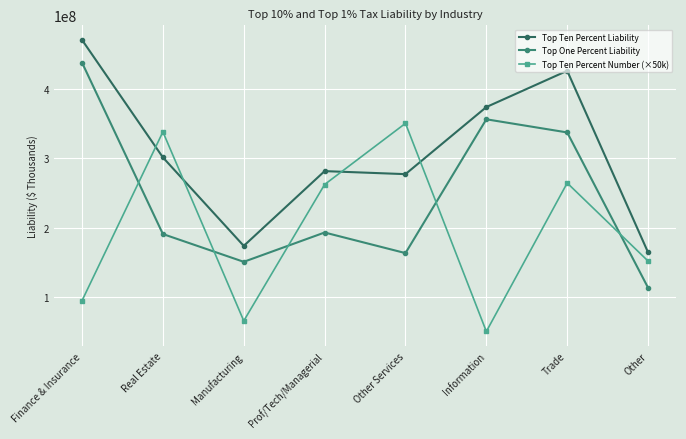

How many values in the Top Ten Percent Number (×50k) series are below 262200000?

4